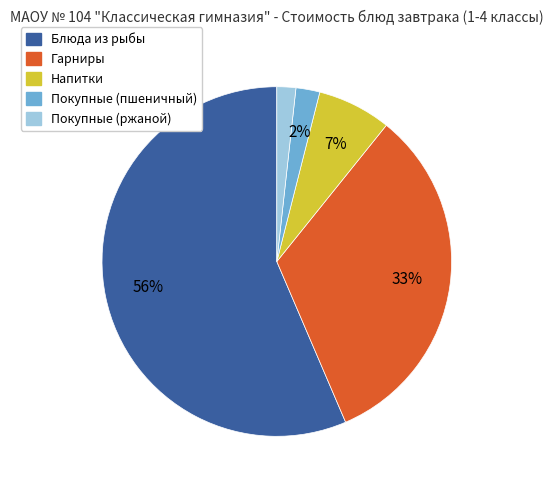

Count the number of slices in the pie.

5